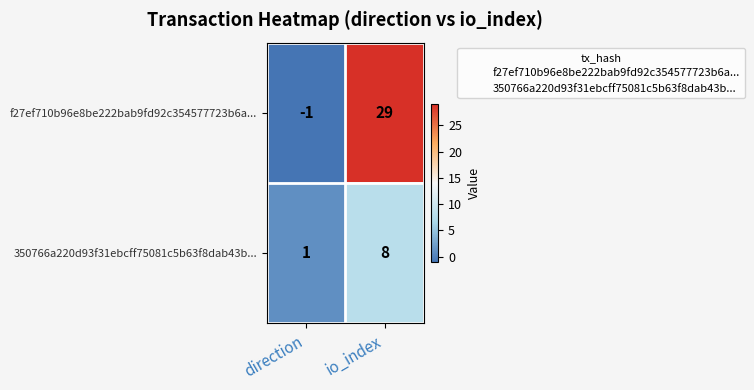

Which category has the lowest value across all series?

direction